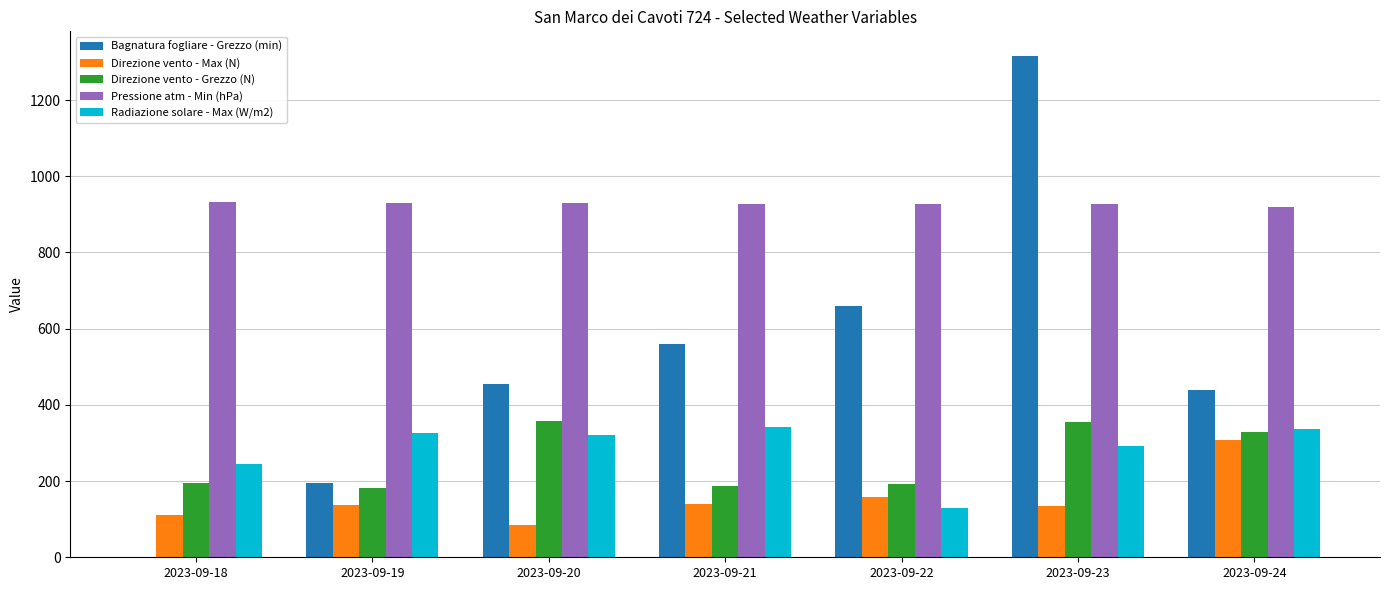

Between 2023-09-18 and 2023-09-20, which series saw the biggest shift?

Bagnatura fogliare - Grezzo (min)